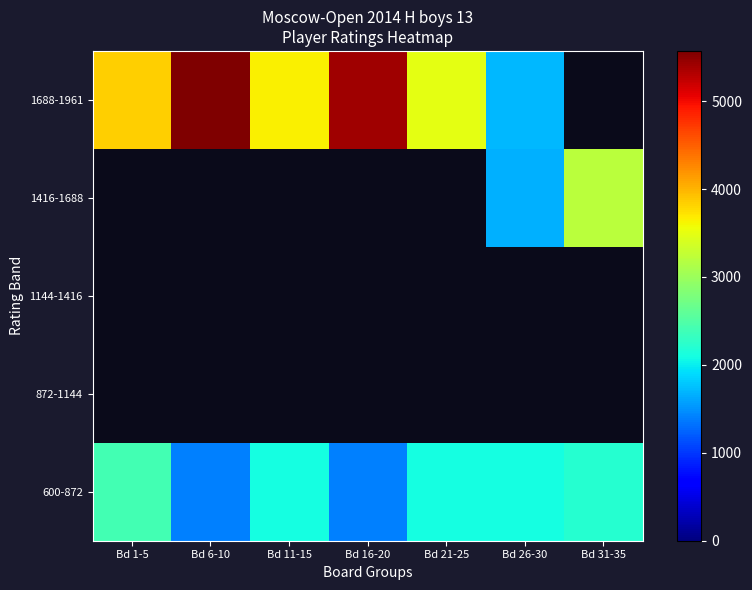

How many data points does each series have?

7